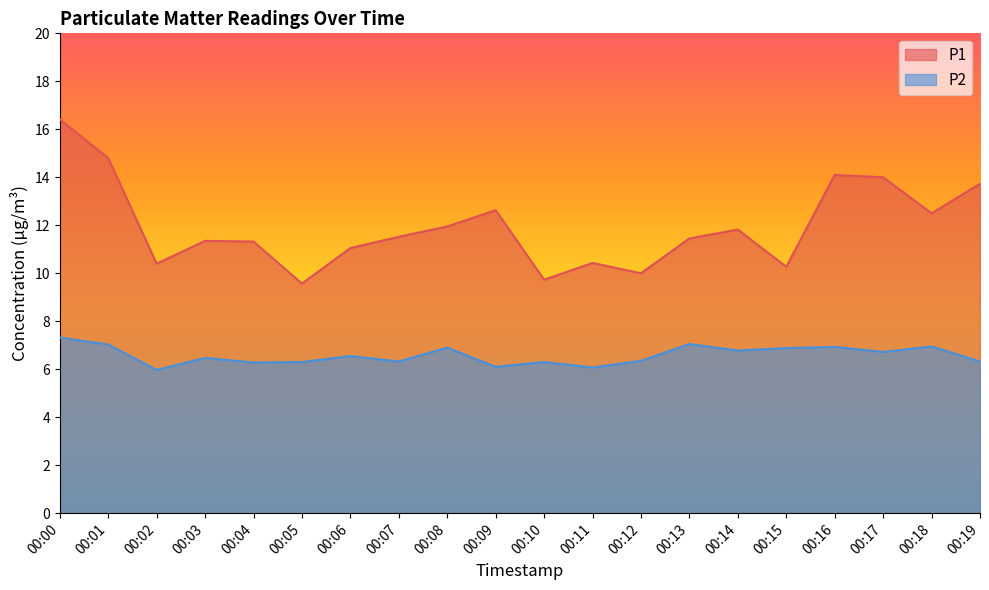

What is the value of the P1 point at the 3rd from the left?

10.4